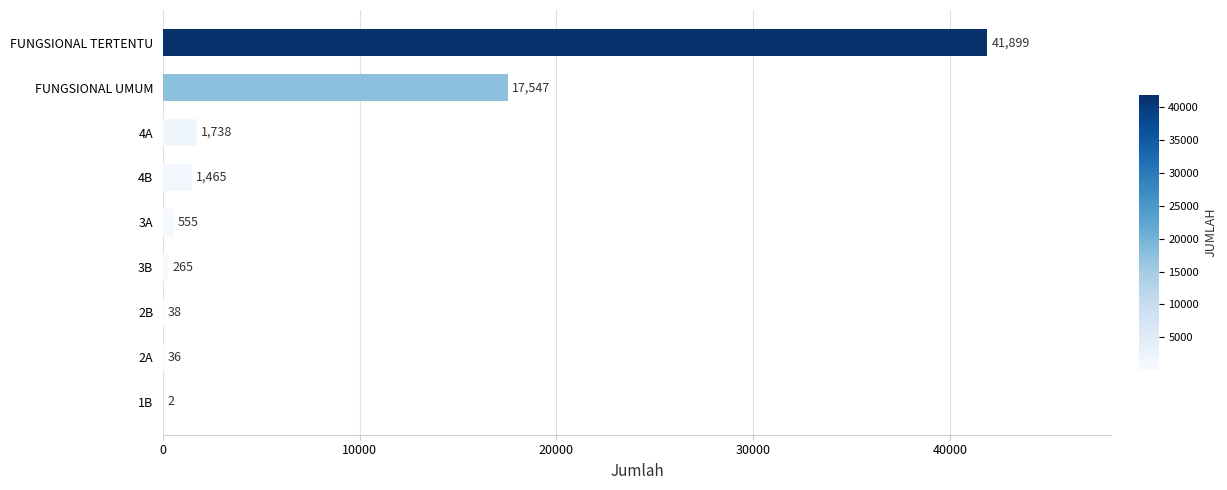

What value does the data have at 4A, to the nearest 100?

1700